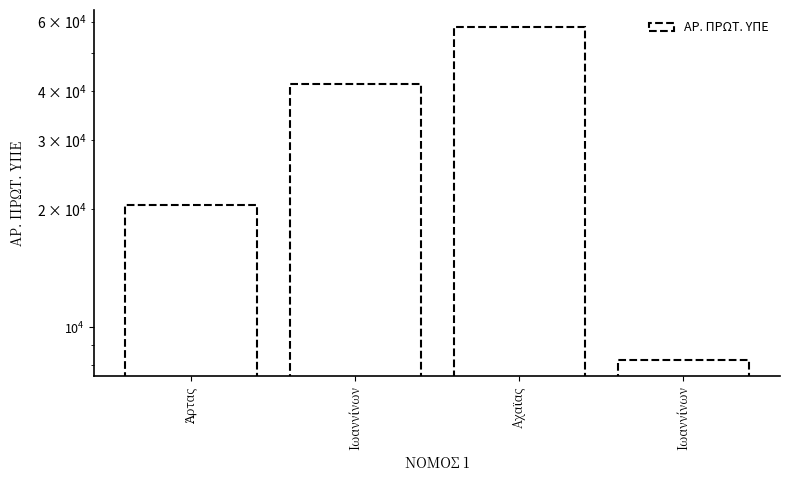

What is the sum of all values?

128567